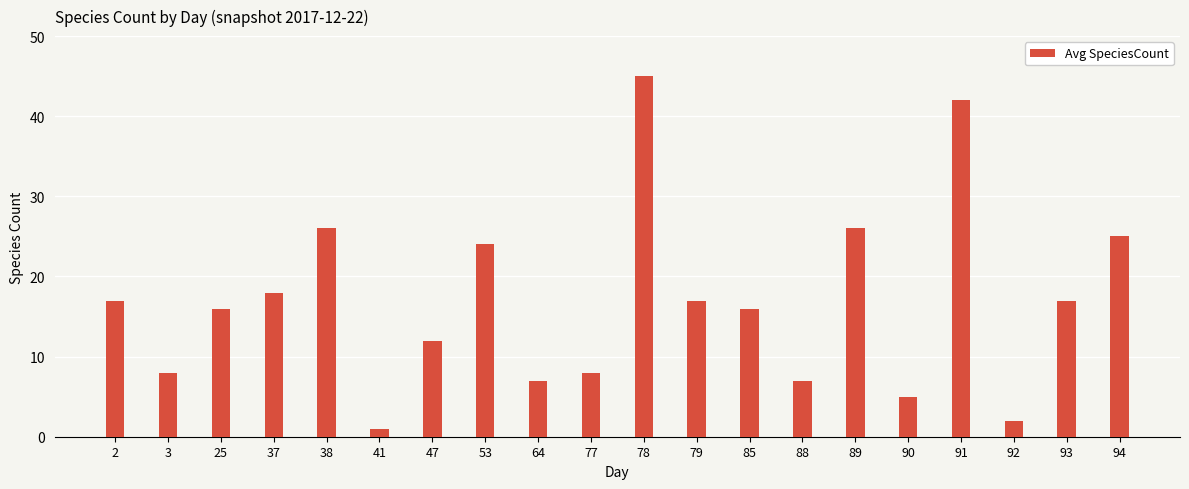

Are the bars horizontal?

No